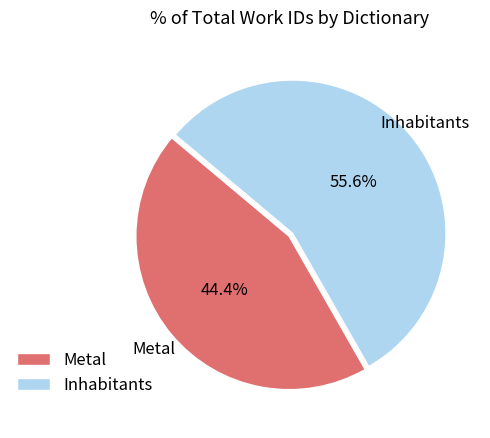

Which category has the biggest portion of the pie?

Inhabitants